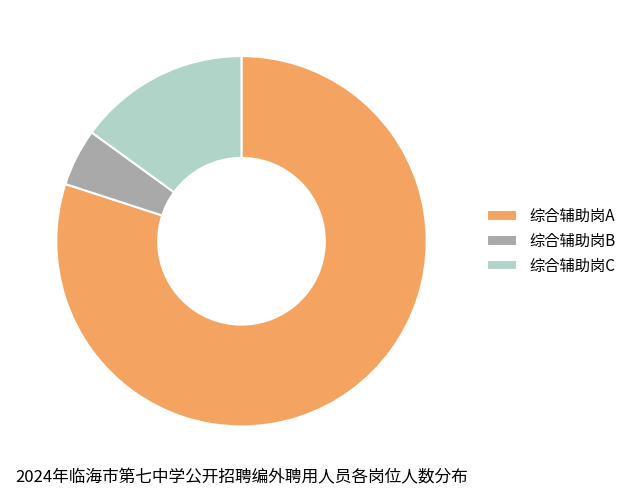

Between 综合辅助岗C and 综合辅助岗B, which is larger?

综合辅助岗C